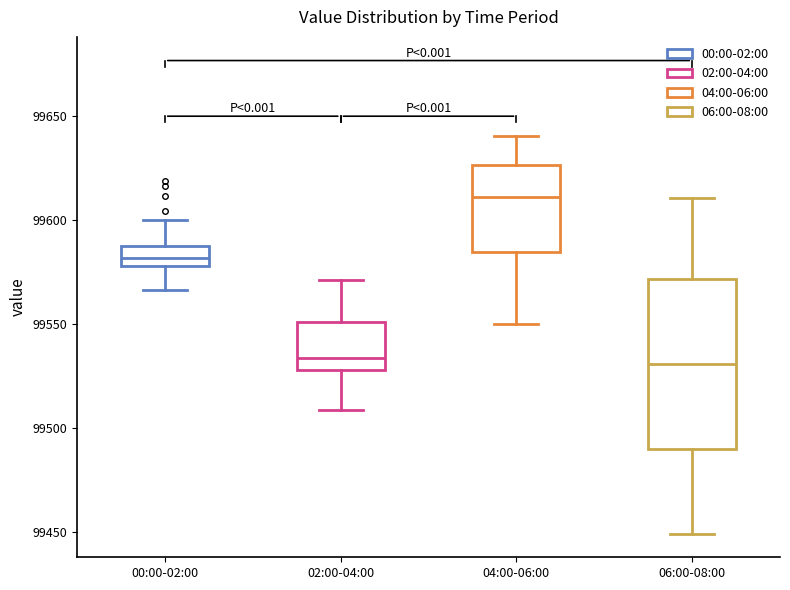

Where does the lower whisker of the box for 04:00-06:00 end on the y-axis? The values are not printed on the chart, so give them approximately, as read against the axis.

99550